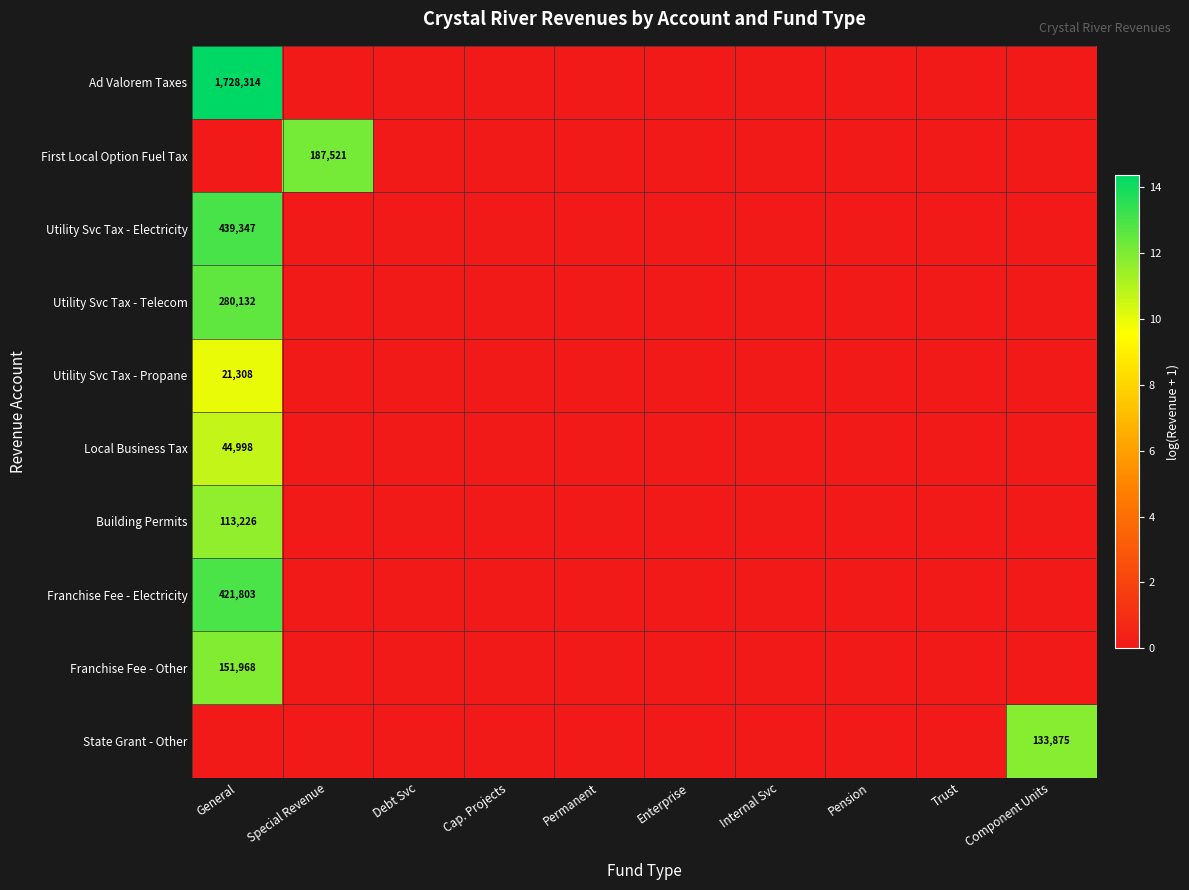

The value of Franchise Fee - Electricity at Enterprise is 6.9. True or false?

False